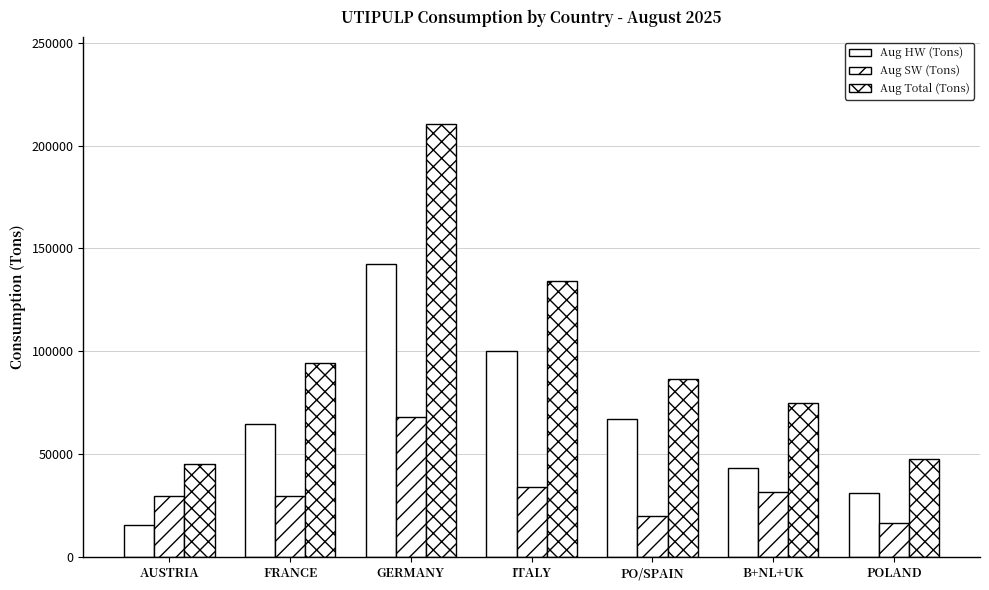

Reading left to right, what are all the values shown in this chart?

Aug HW (Tons): AUSTRIA=15599	FRANCE=64648	GERMANY=142341	ITALY=100000	PO/SPAIN=66879	B+NL+UK=43277	POLAND=31225
Aug SW (Tons): AUSTRIA=29486	FRANCE=29727	GERMANY=68242	ITALY=34000	PO/SPAIN=19701	B+NL+UK=31720	POLAND=16278
Aug Total (Tons): AUSTRIA=45085	FRANCE=94375	GERMANY=210583	ITALY=134000	PO/SPAIN=86580	B+NL+UK=74997	POLAND=47503